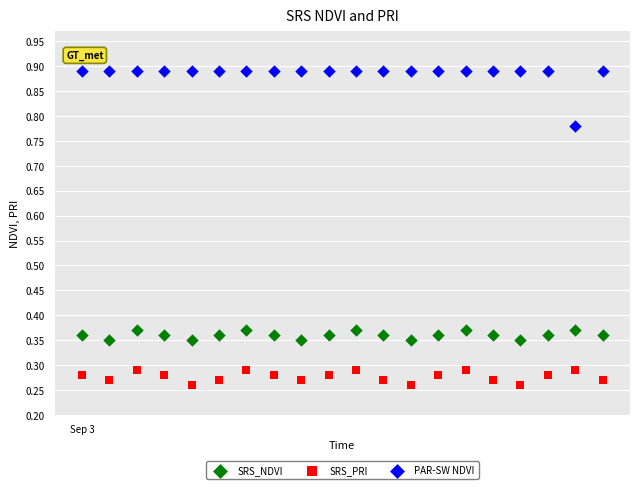

What is the X range (max minus min) for the scatter plot?

19.0